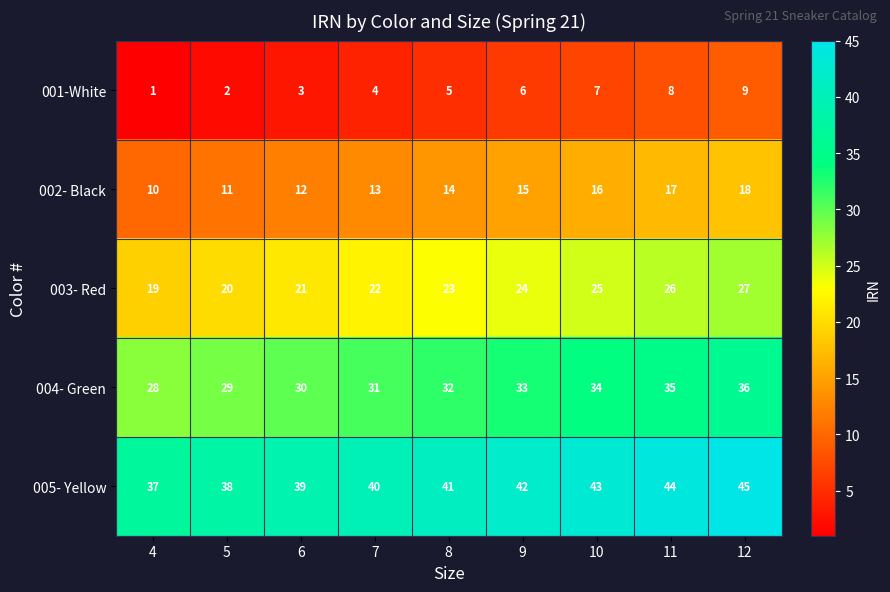

What is the spread (max minus min) of values at 6?

36